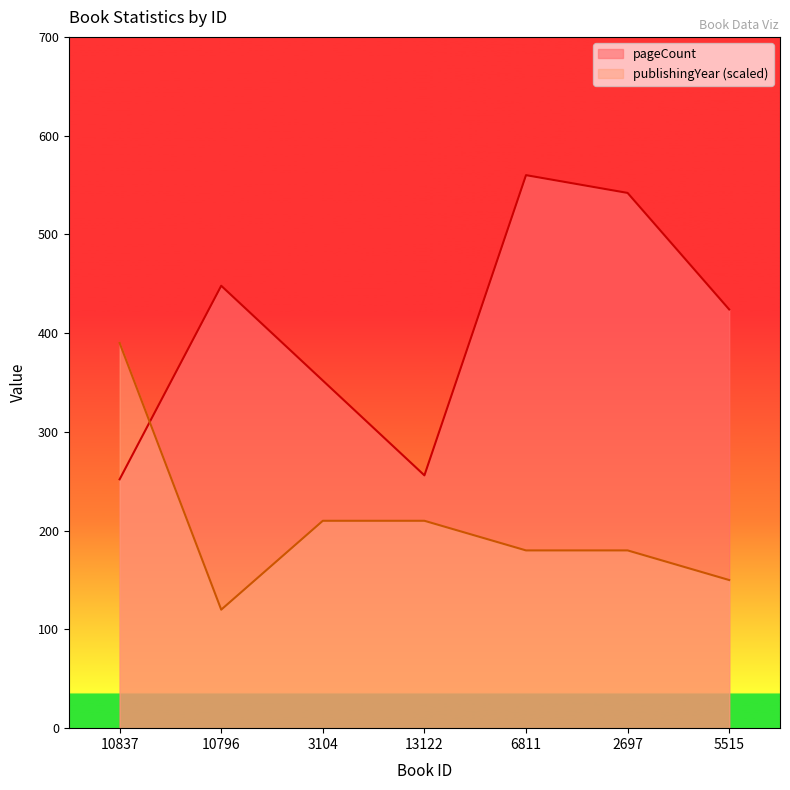

What are all the series names shown in the legend?

pageCount, publishingYear (scaled)